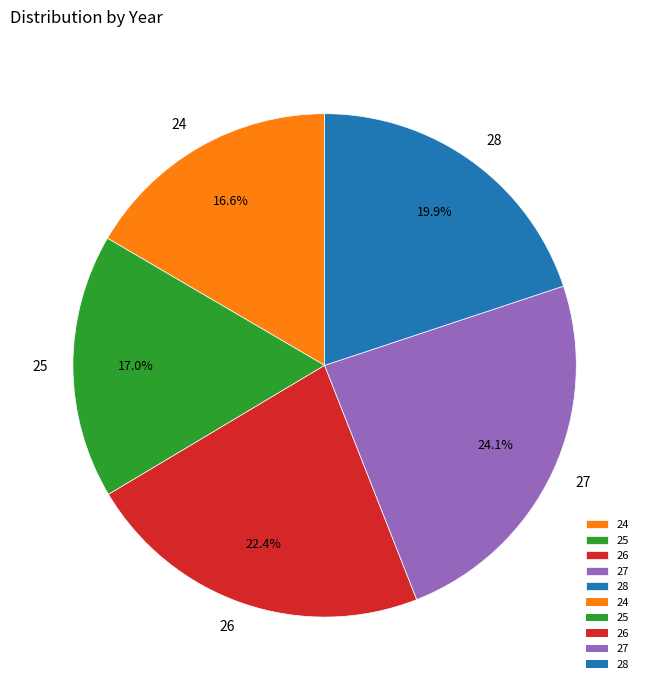

Approximately how many times larger is the value at 28 compared to 24?

1.2